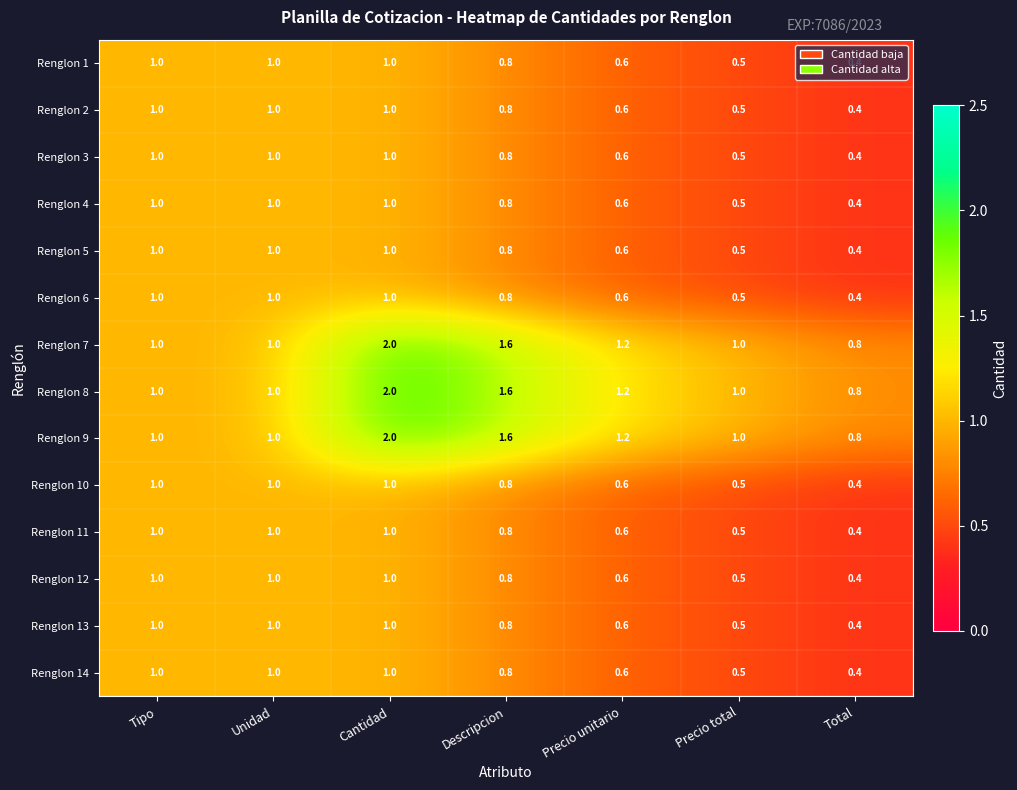

What is the minimum value shown in the chart?

0.4